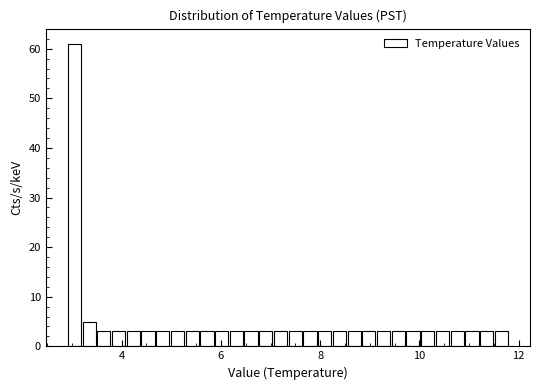

Read against the x-axis, roughly where is the centre of the tallest bar?

3.0